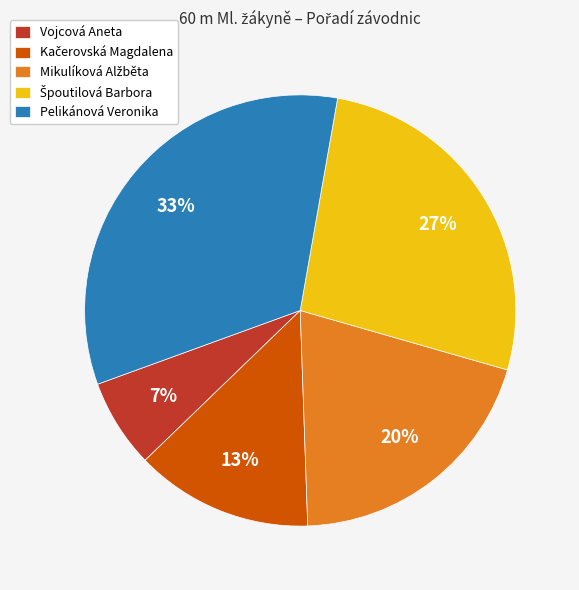

How many slices are in this pie chart?

5